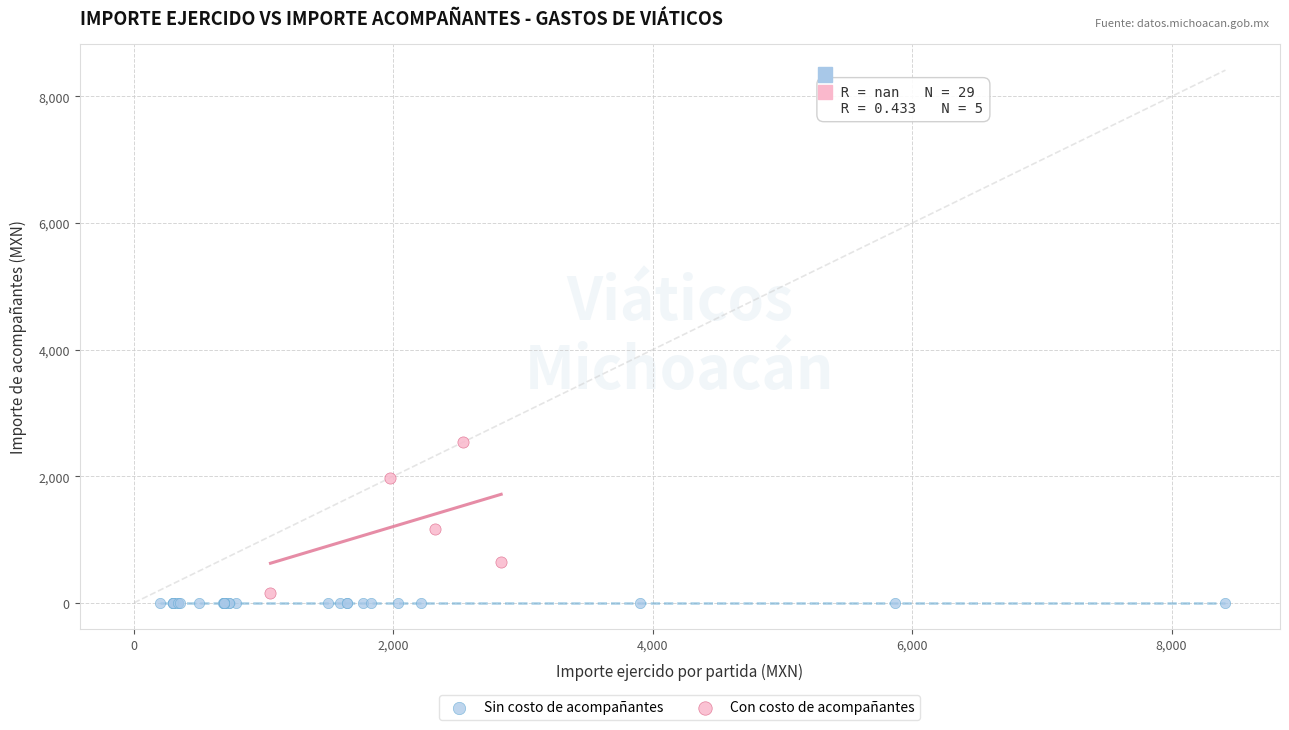

Which series reaches the maximum Y coordinate?

Con costo de acompañantes